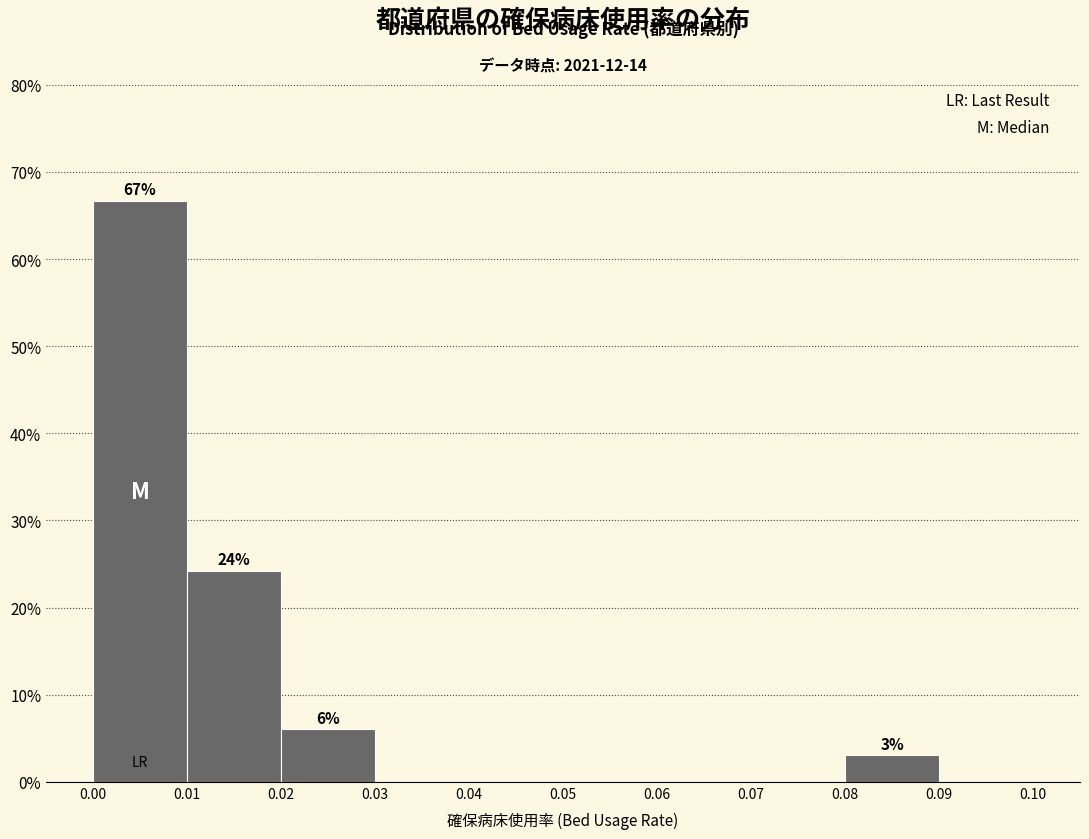

Over which range of the x-axis is the bar tallest?

0.00 to 0.01